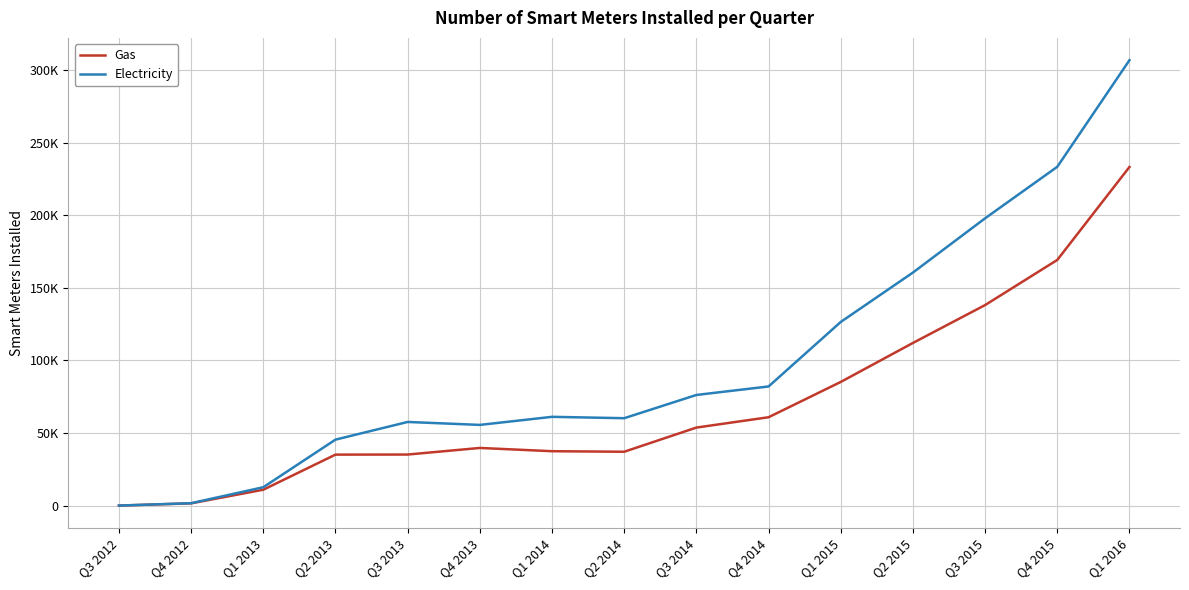

What is the difference between the highest and lowest values at Q2 2014?

23103